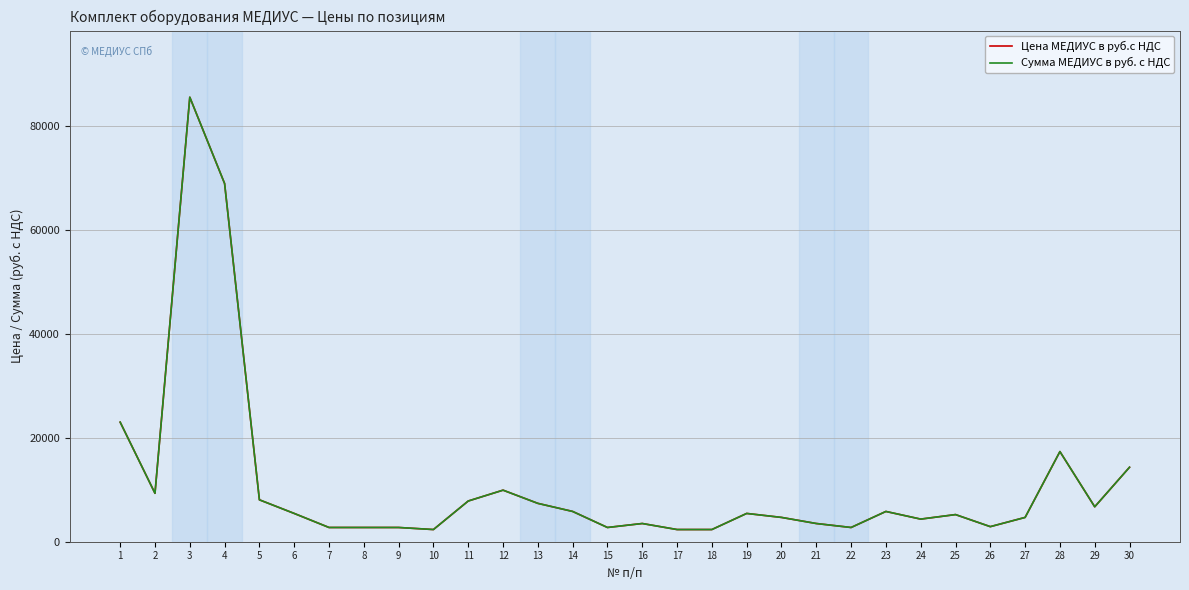

Which series has the largest range (max minus min)?

Цена МЕДИУС в руб.с НДС